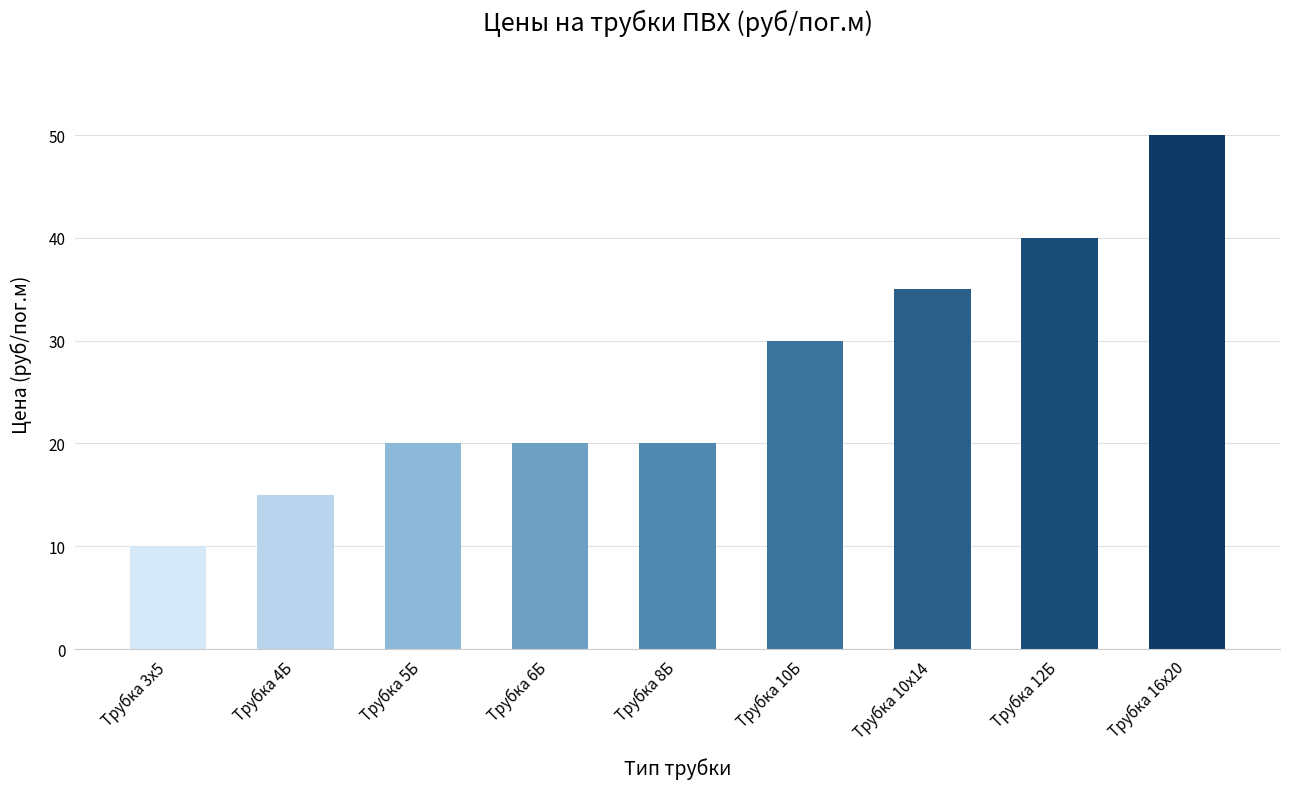

What is the label of the 8th bar from the left?

Трубка 12Б